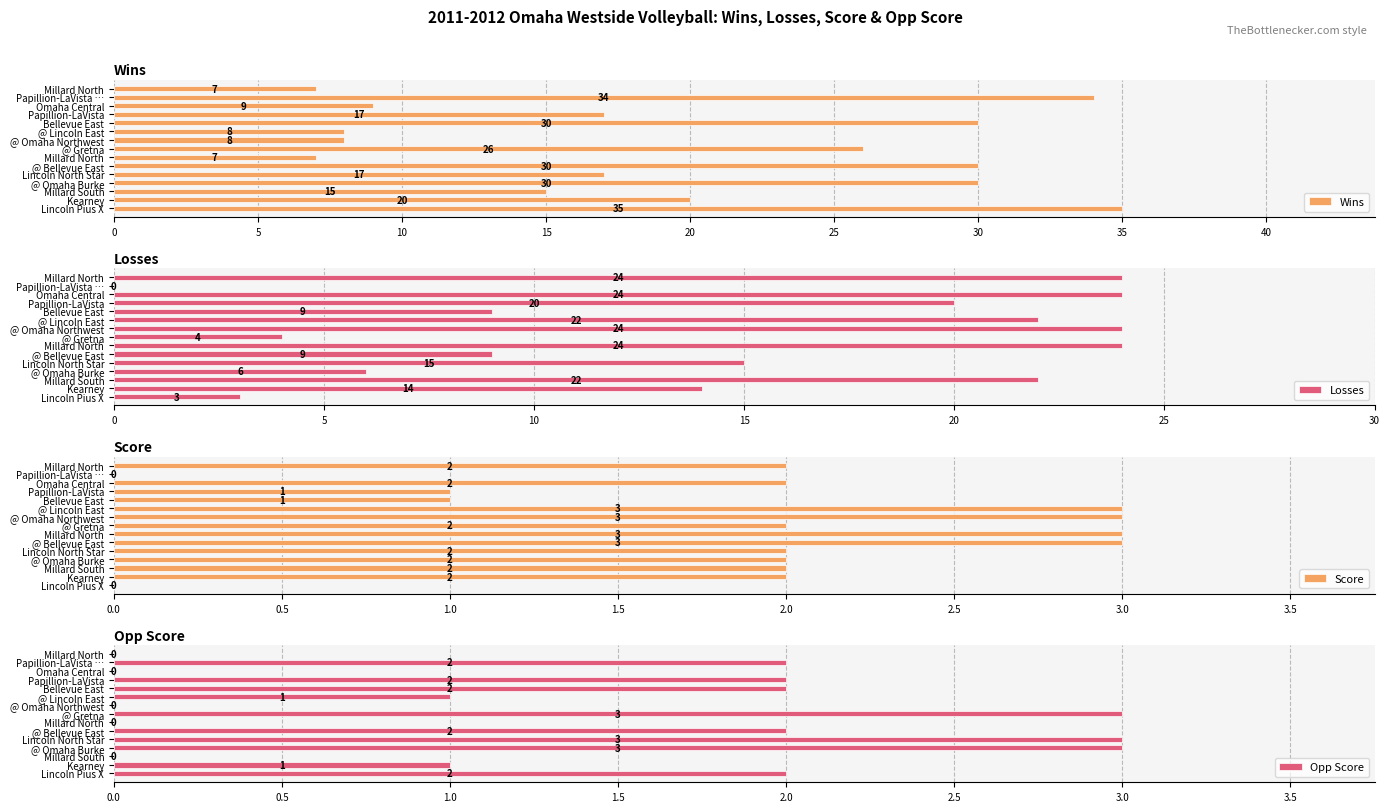

Rank the series at Millard North from lowest to highest value.

Opp Score, Score, Wins, Losses